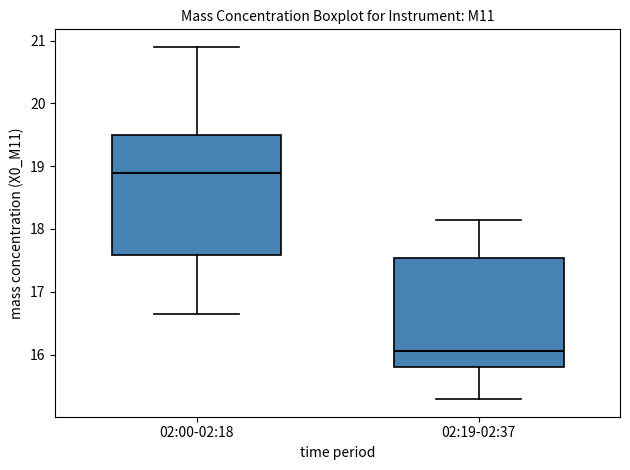

Which box's median line is the highest?

02:00-02:18